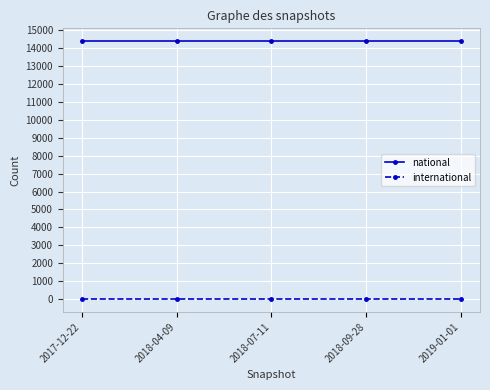

The international series shows 0 at 2018-09-28. True or false?

True